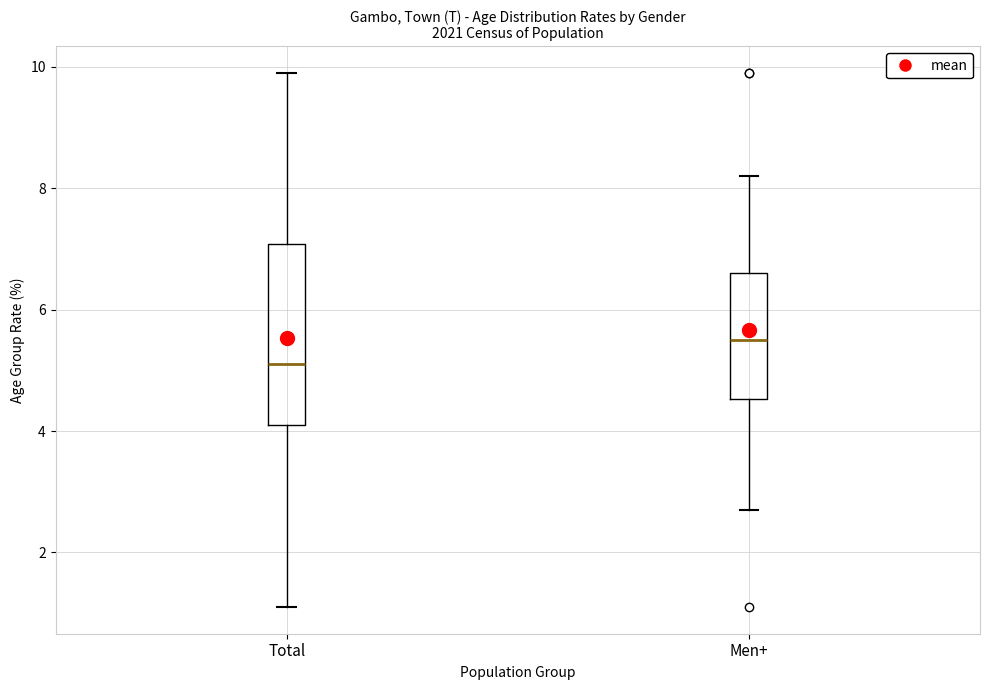

Reading left to right, transcribe this box plot: for each box, give where its median line is, the range the box spans, and where its two whiskers end, as read against the y-axis. The values are not printed on the chart, so give them approximately, as read against the axis.

Total: median 5.2, box 4.2 to 7.0, whiskers 1.2 to 10.0
Men+: median 5.6, box 4.6 to 6.6, whiskers 2.8 to 8.2